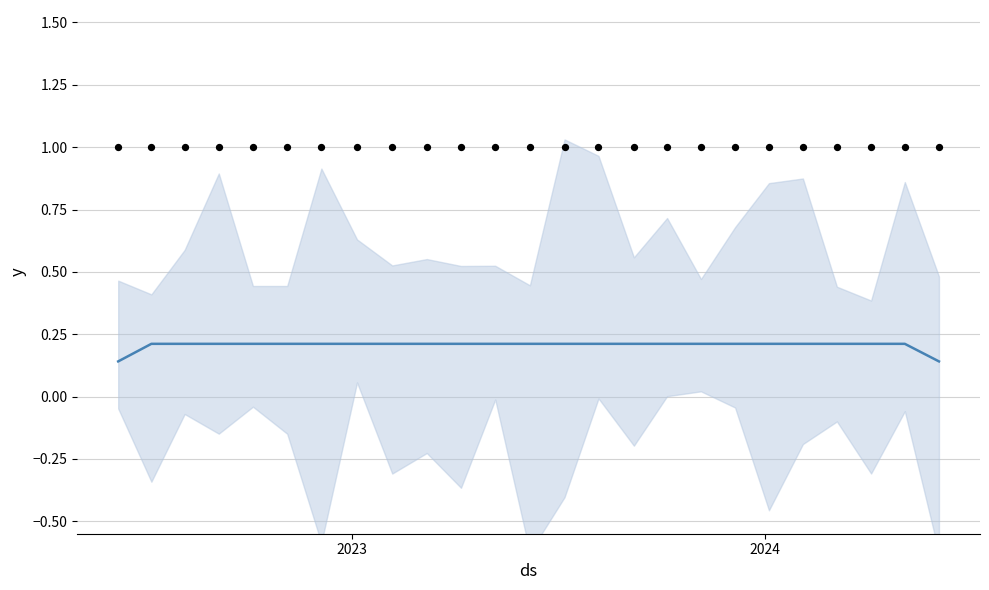

At how many categories does at least one series exceed 0?

25